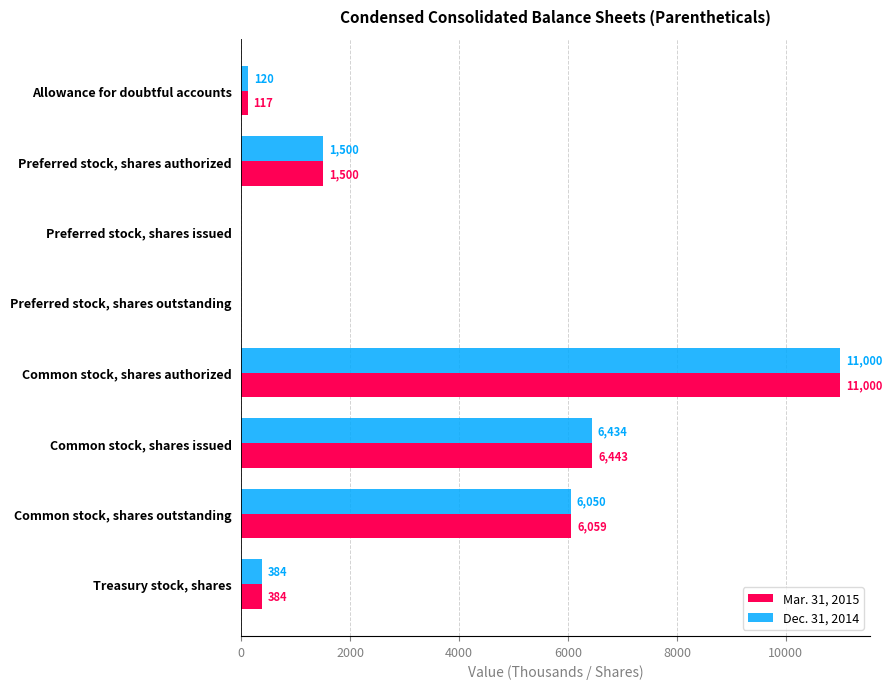

How many series are shown in this chart?

2